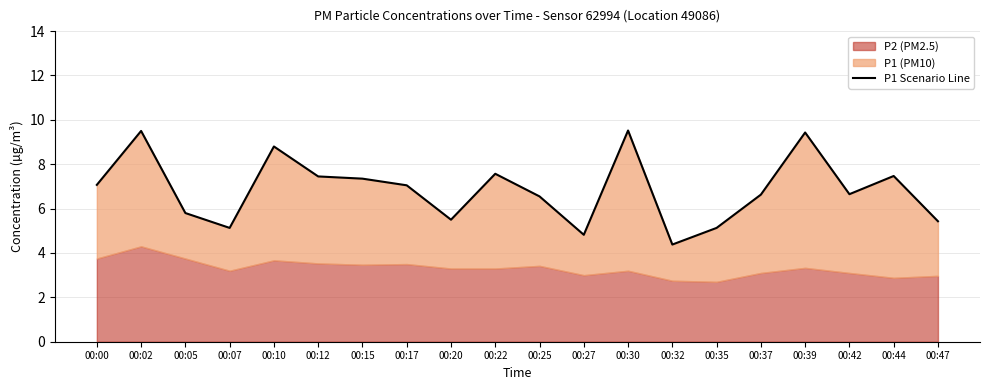

Rank the categories by value from lowest to highest.

00:32, 00:27, 00:07, 00:35, 00:47, 00:20, 00:05, 00:25, 00:37, 00:42, 00:17, 00:00, 00:15, 00:12, 00:44, 00:22, 00:10, 00:39, 00:02, 00:30